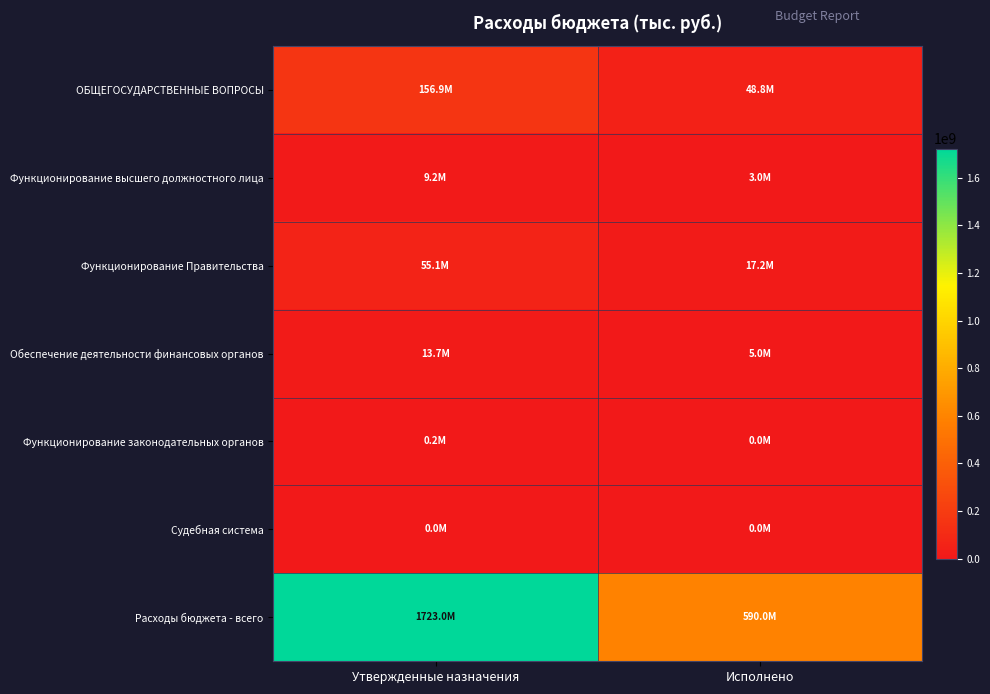

Which series has the largest range (max minus min)?

Расходы бюджета - всего